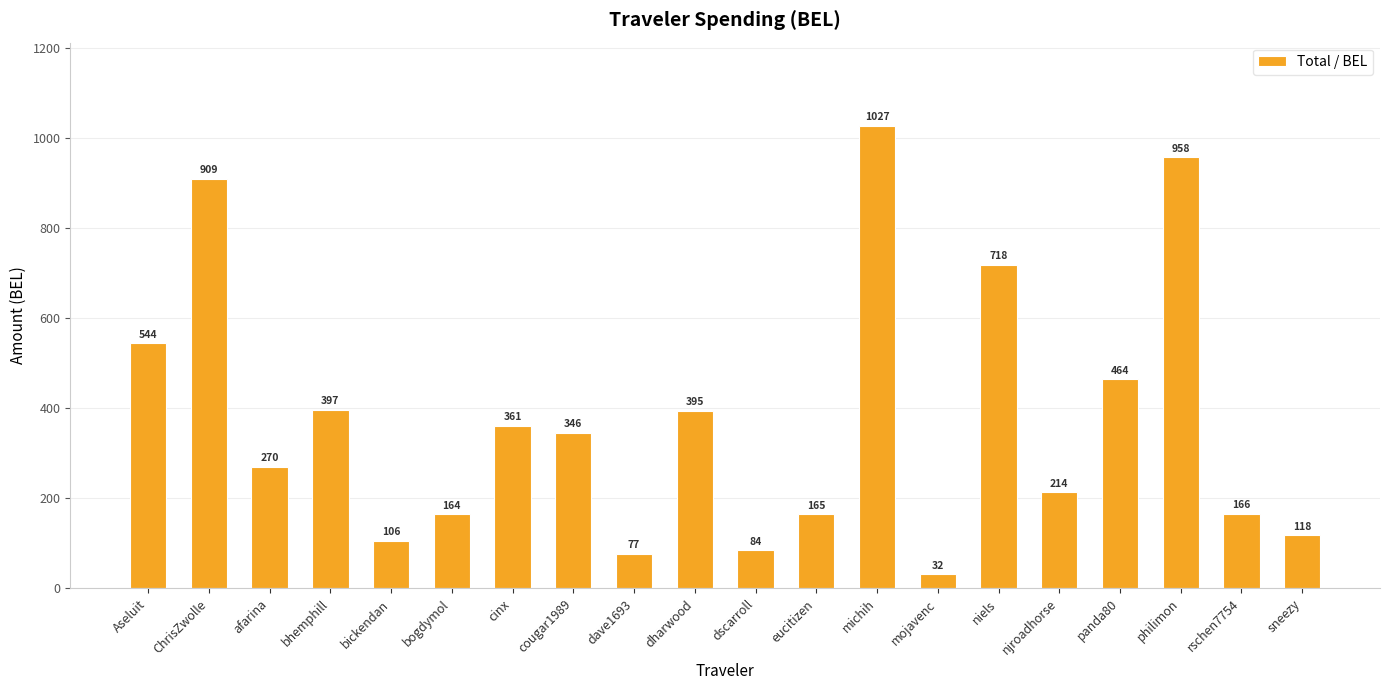

How many data points are above 345?

10